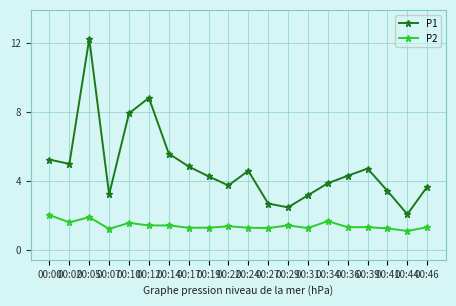

True or false: P2 and P1 intersect in this chart.

False